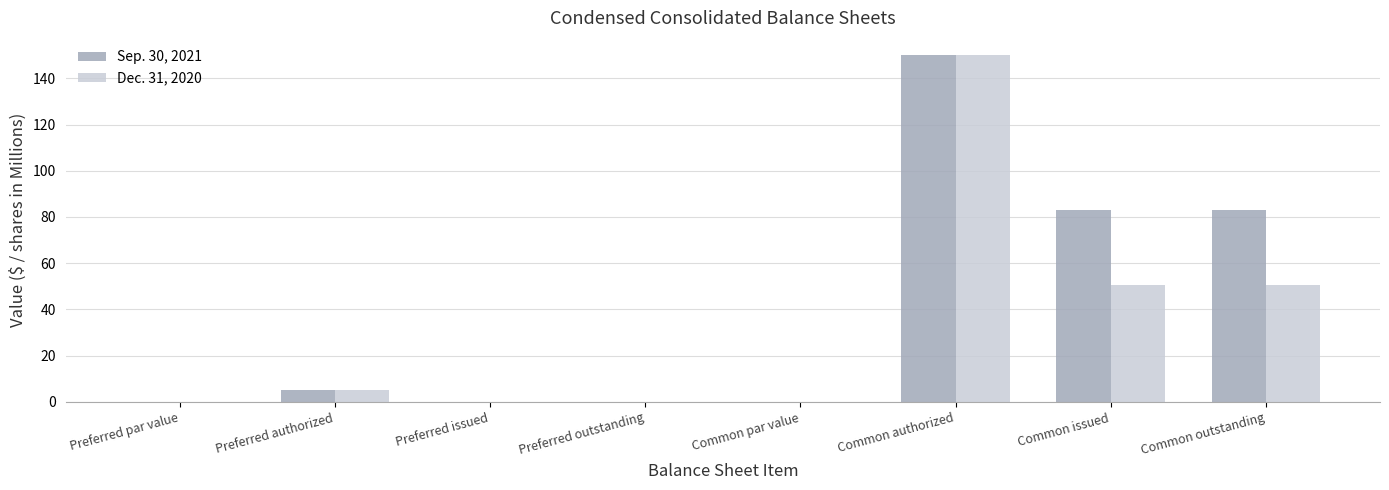

The Dec. 31, 2020 series shows 82.9 at Common outstanding. True or false?

False